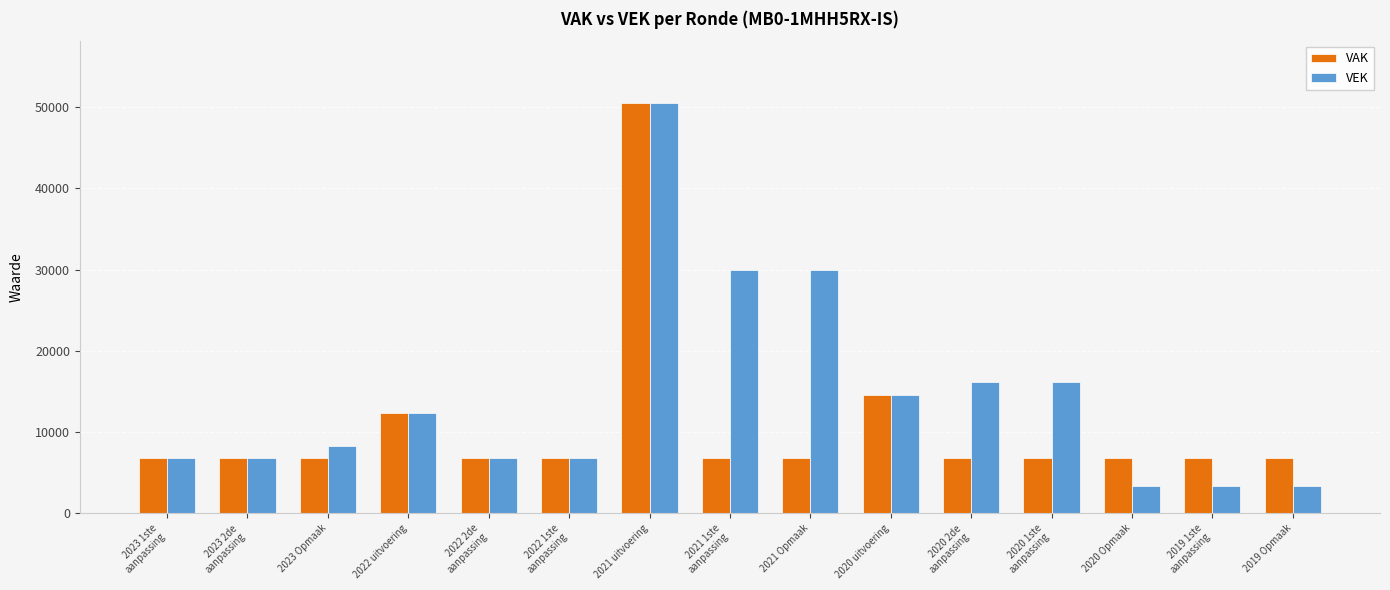

Which series has the largest range (max minus min)?

VEK